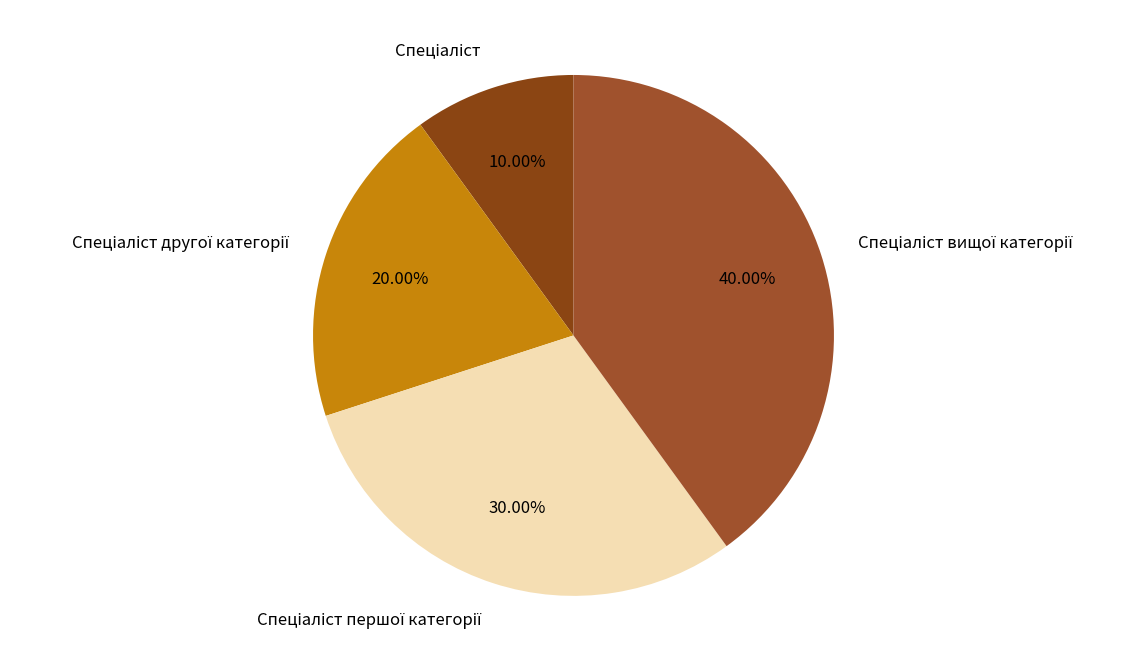

Does any single category account for the majority?

No